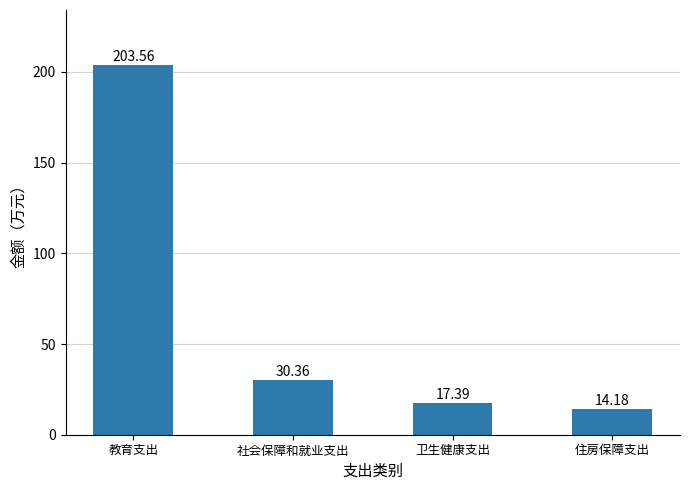

Reading left to right, what are all the values shown in this chart?

教育支出=203.6	社会保障和就业支出=30.4	卫生健康支出=17.4	住房保障支出=14.2